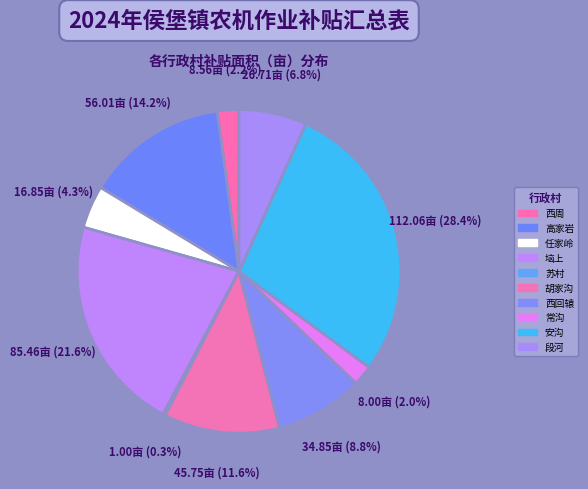

Does any single category account for the majority?

No